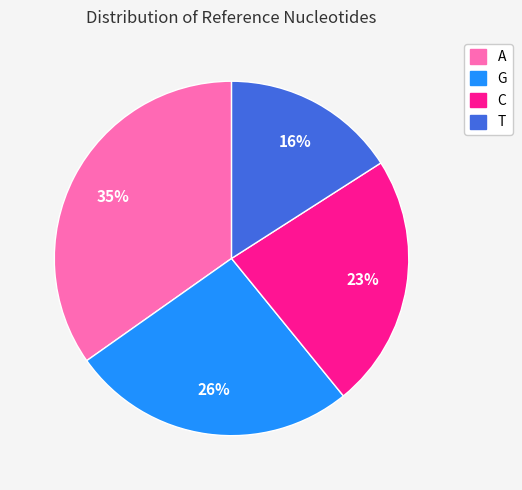

What is the largest slice in the pie chart?

A